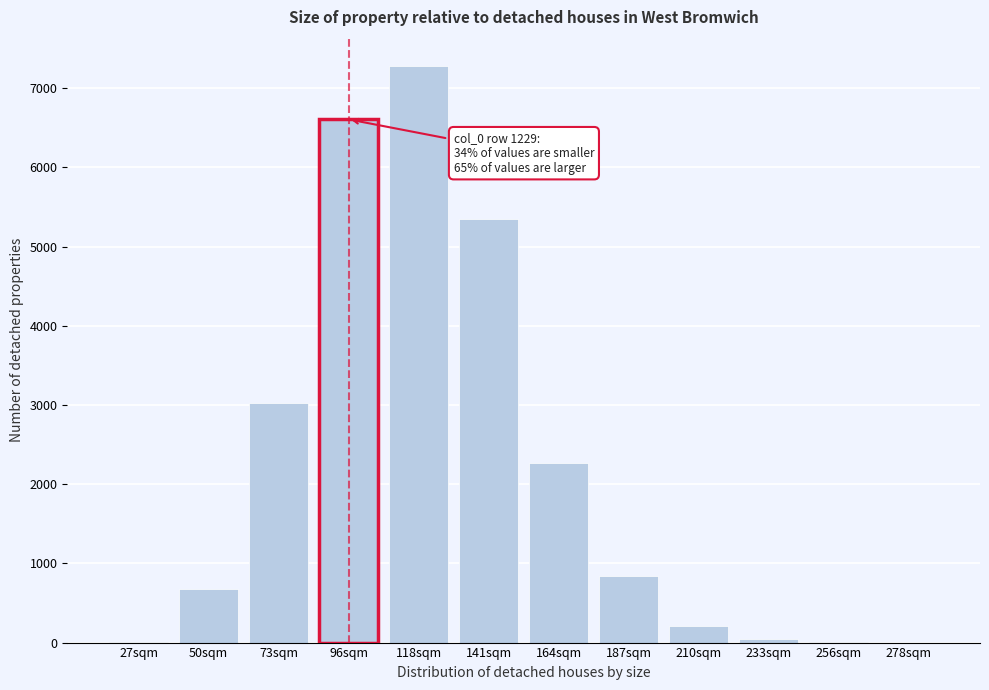

At which category does the chart reach its peak across all series?

118sqm